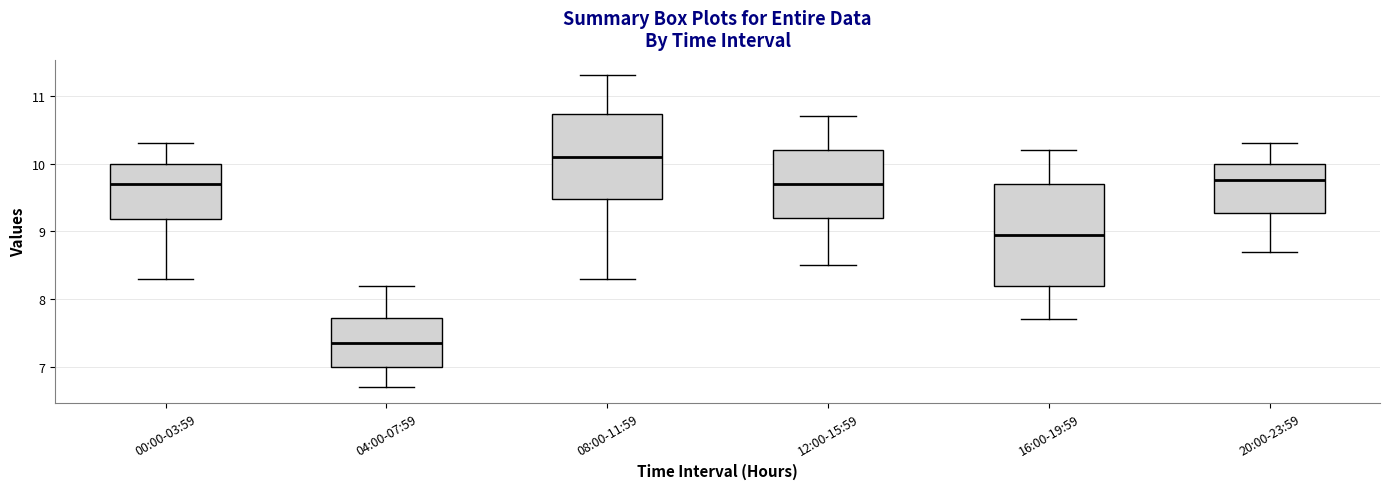

Where does the upper whisker of the box for 08:00-11:59 end on the y-axis? The values are not printed on the chart, so give them approximately, as read against the axis.

11.3